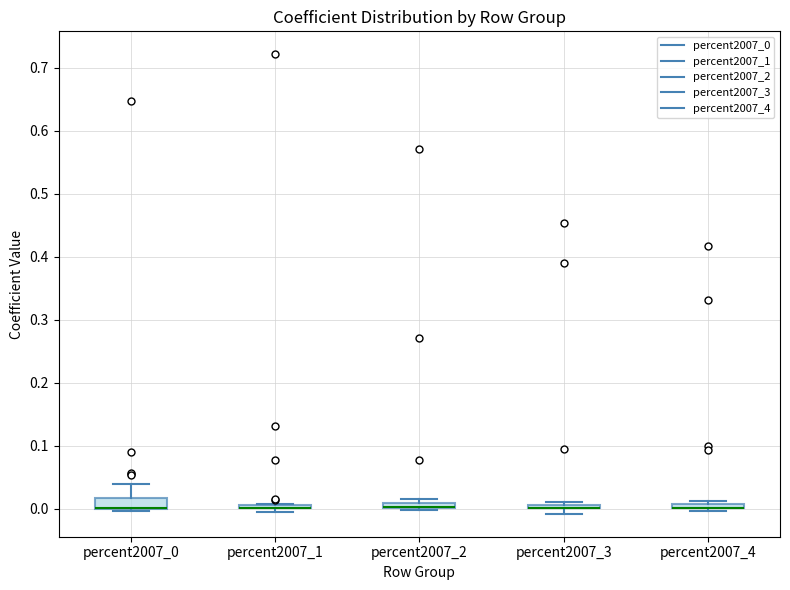

Where is the lower edge of the box for percent2007_3 on the y-axis? The values are not printed on the chart, so give them approximately, as read against the axis.

0.00